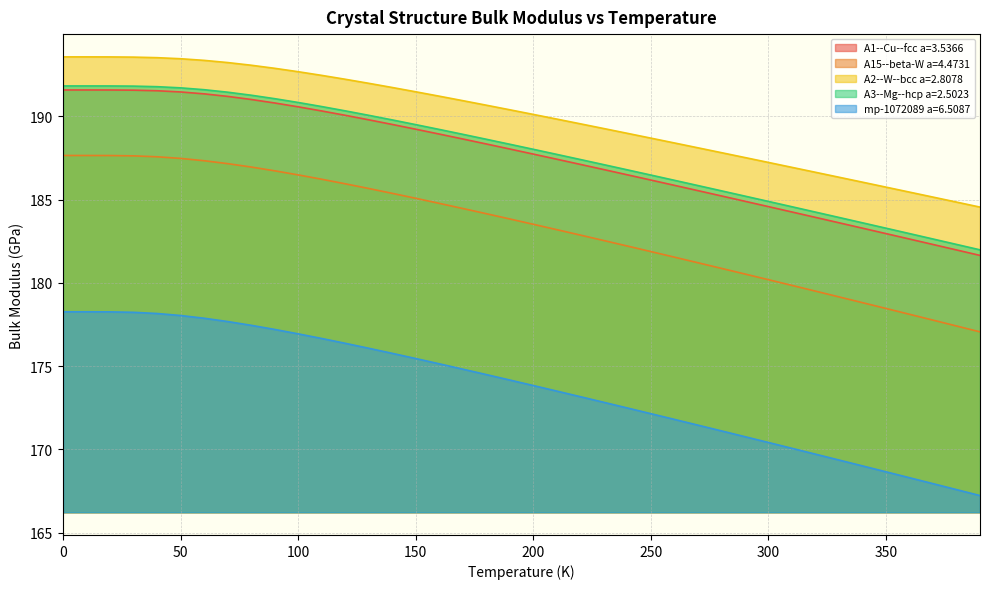

What is the average value of the A1--Cu--fcc a=3.5366 series?

187.5